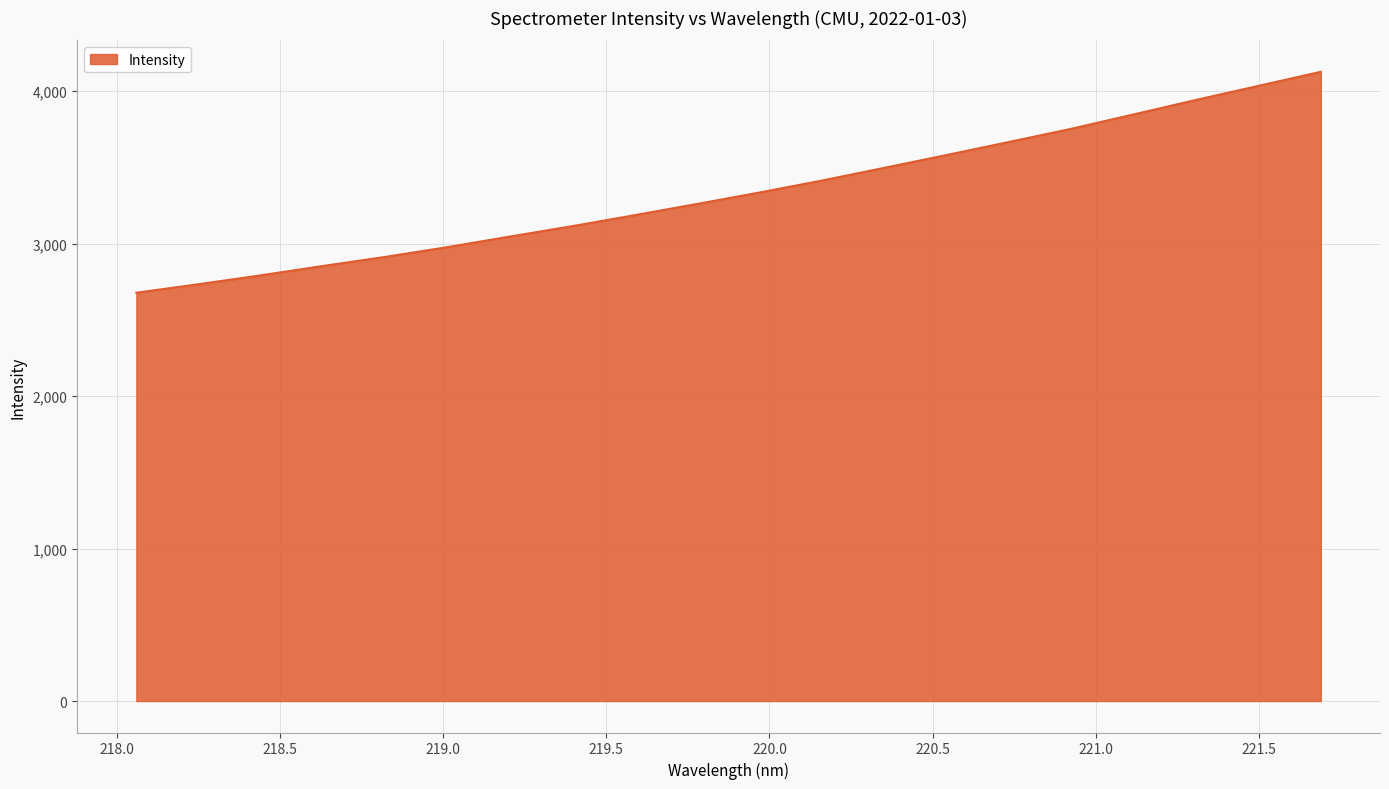

How many values exceed 3335?

10